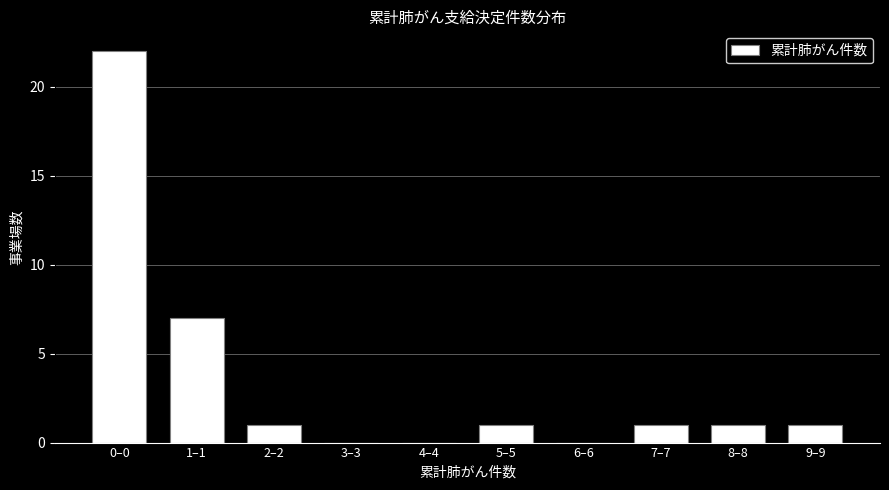

Reading right to left, transcribe all the data shown in this chart.

9–9=1	8–8=1	7–7=1	6–6=0	5–5=1	4–4=0	3–3=0	2–2=1	1–1=7	0–0=22